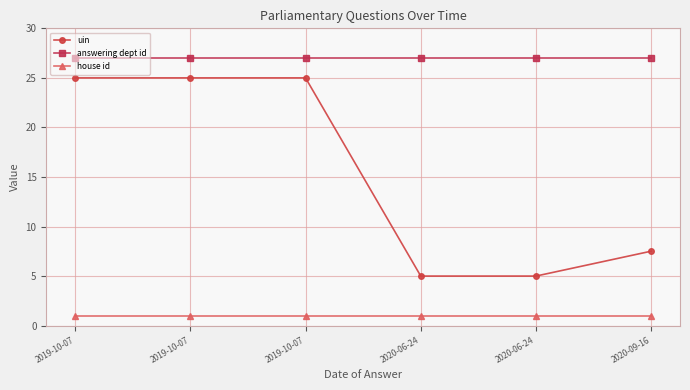

Rank the categories by answering dept id value from lowest to highest.

2019-10-07, 2019-10-07, 2019-10-07, 2020-06-24, 2020-06-24, 2020-09-16